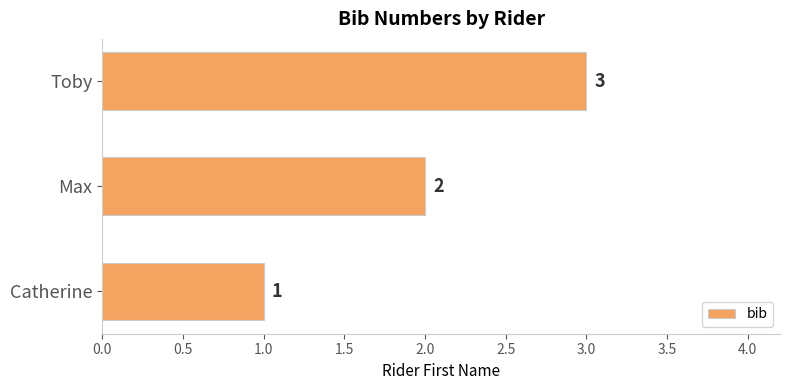

Rank the categories by value from highest to lowest.

Toby, Max, Catherine